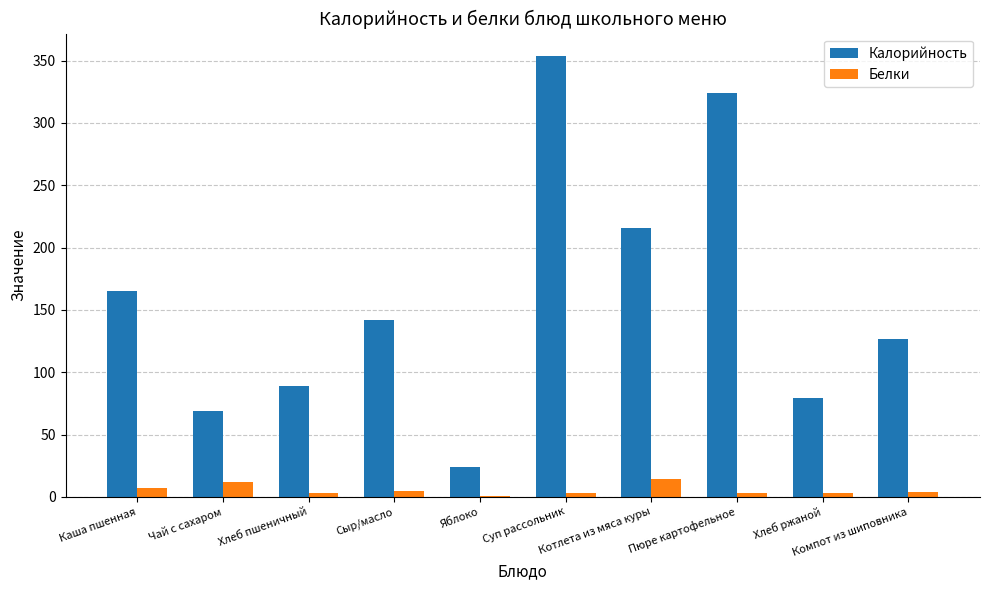

Is it true that Белки equals 7 at Каша пшенная?

True